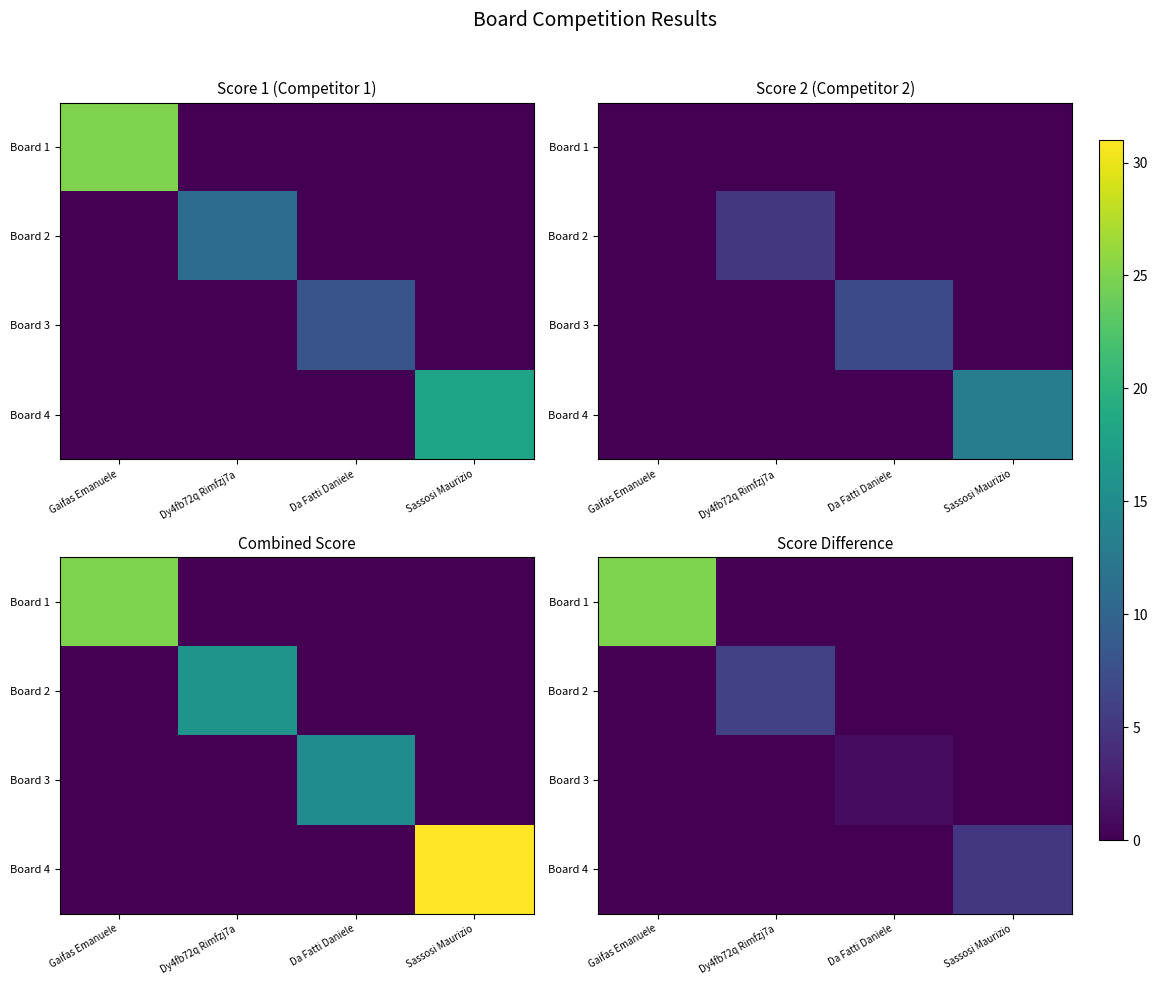

The value of Board 1 at Gaifas Emanuele is 25. True or false?

True